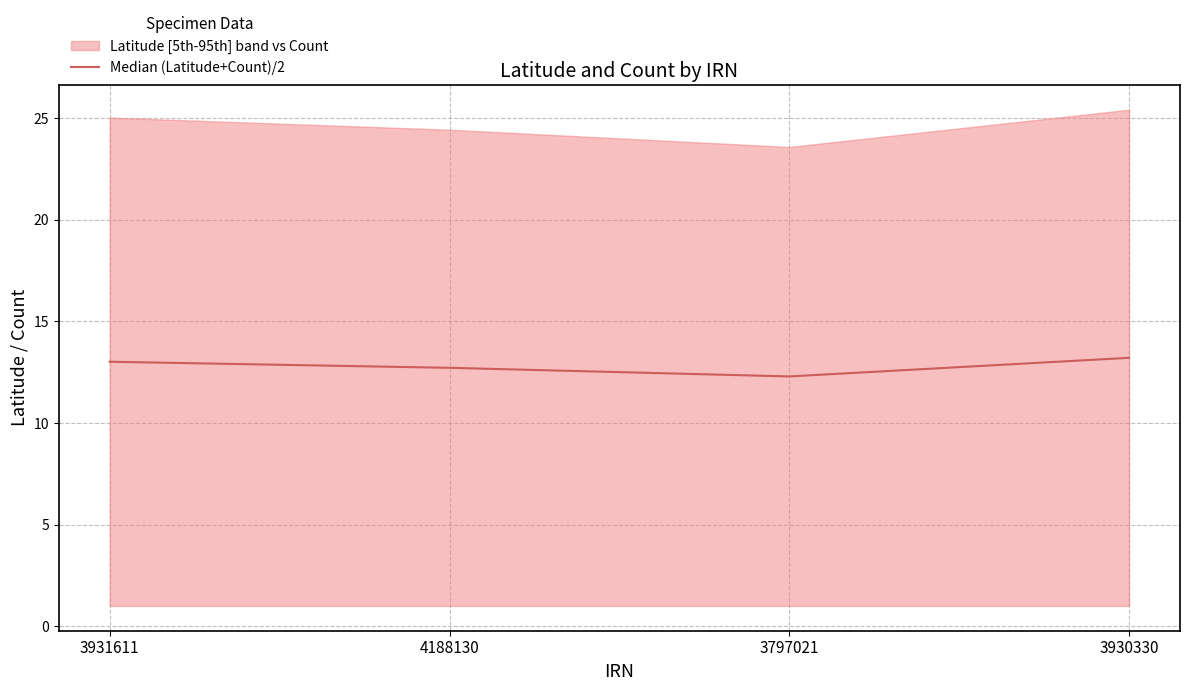

Rank the categories by value from highest to lowest.

3930330, 3931611, 4188130, 3797021